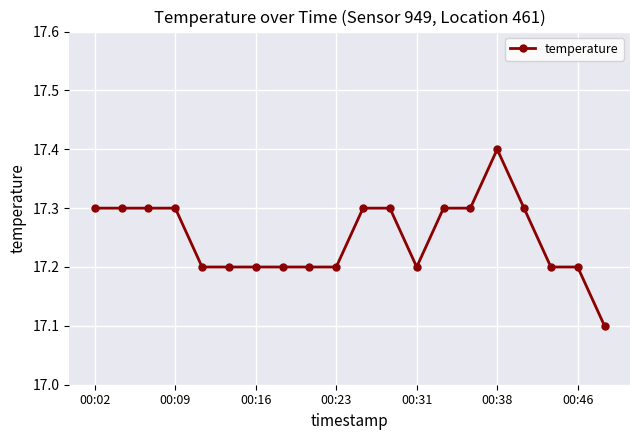

What is the value of the 2nd point from the left?

17.3